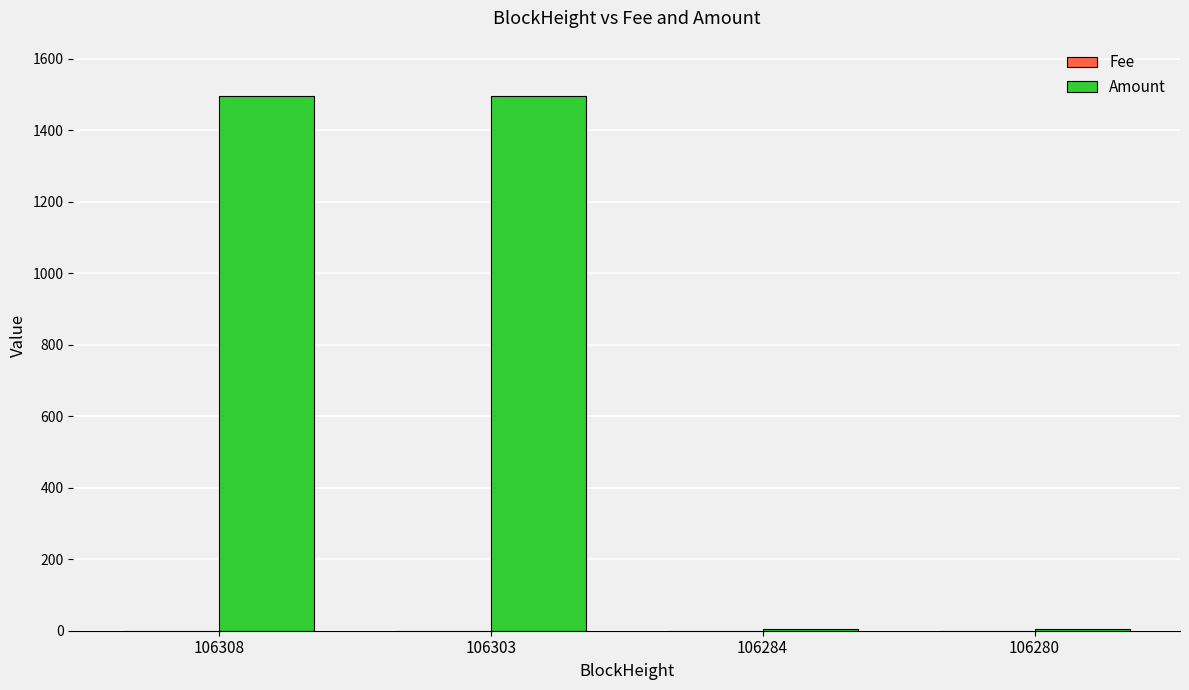

What is the maximum value shown in the chart?

1494.9